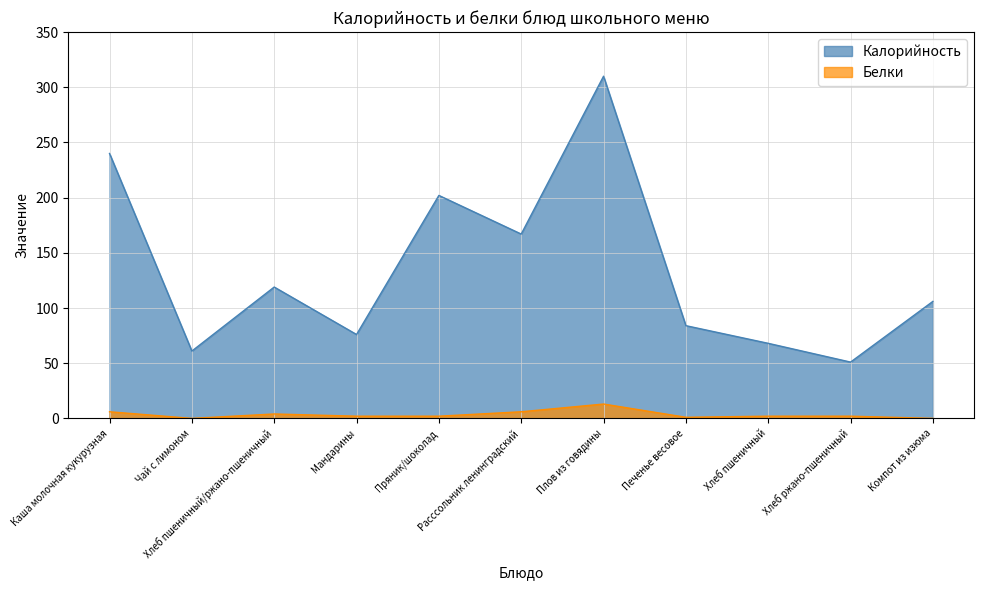

What is the highest value of the Белки series?

13